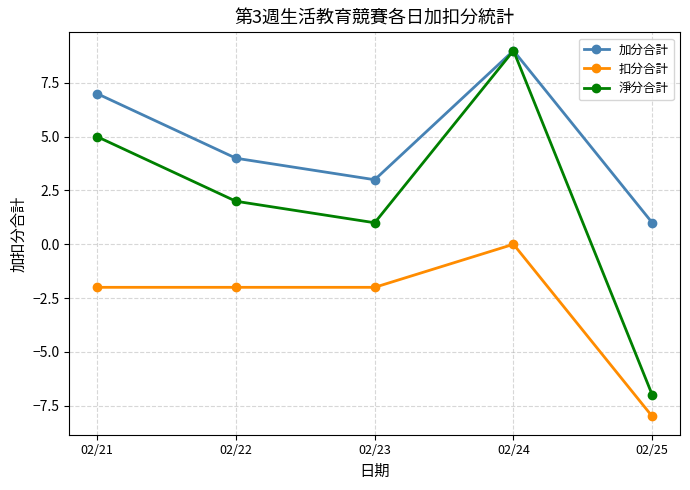

How many lines are shown in the chart?

3